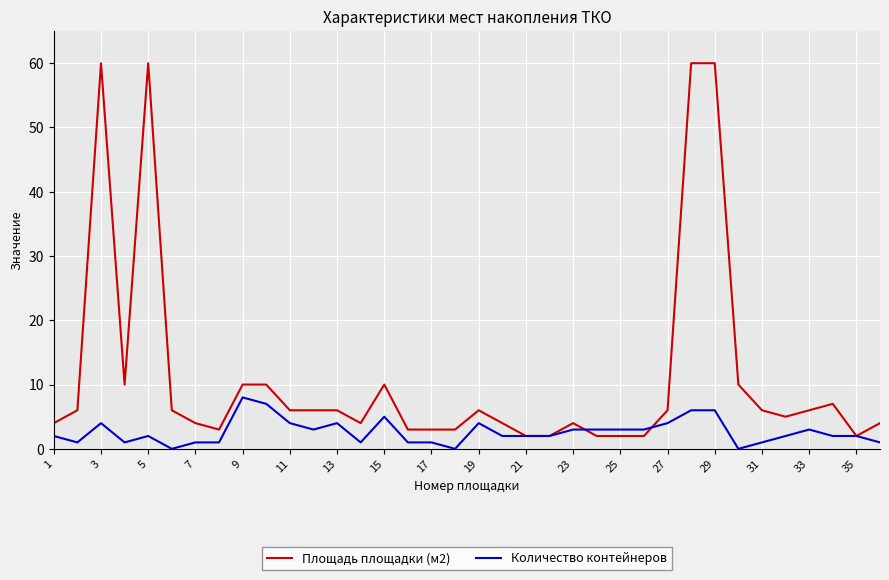

Which series has the largest total across all categories?

Площадь площадки (м2)